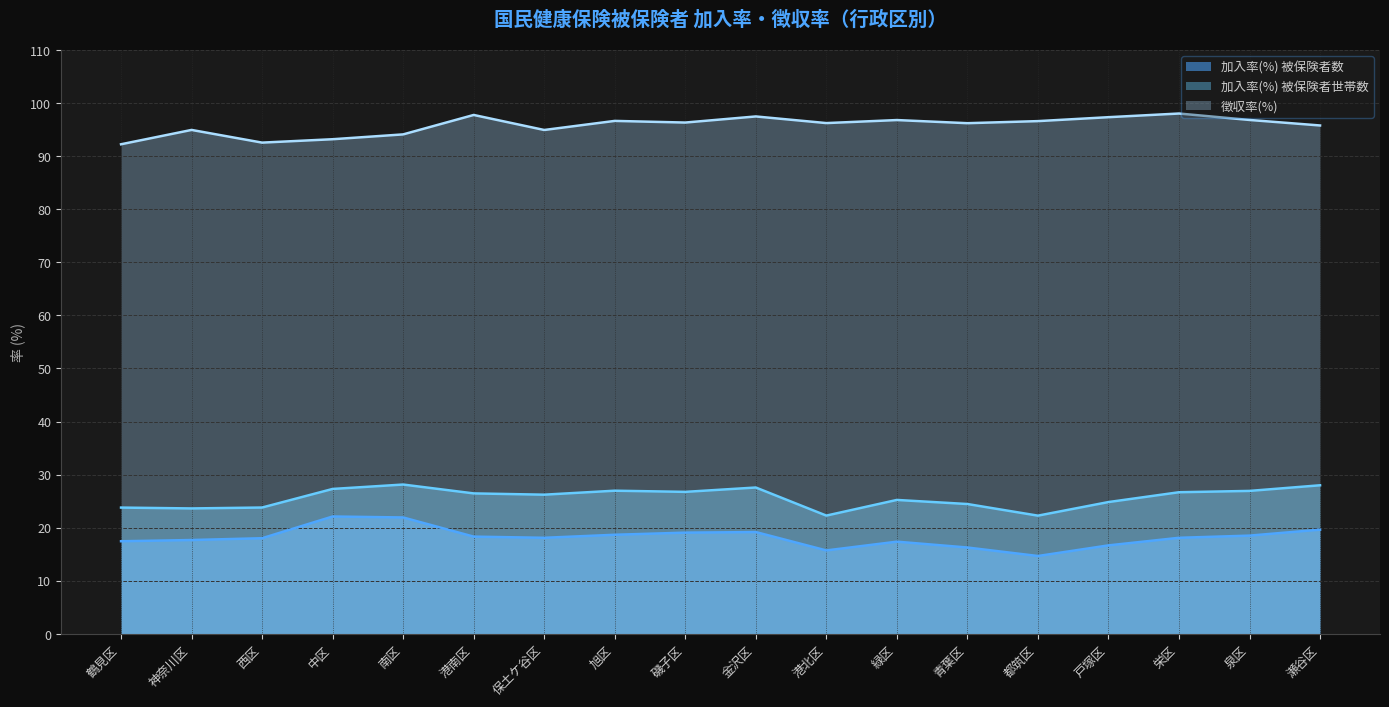

Is it true that 加入率(%) 被保険者数 equals 18.7 at 旭区?

True